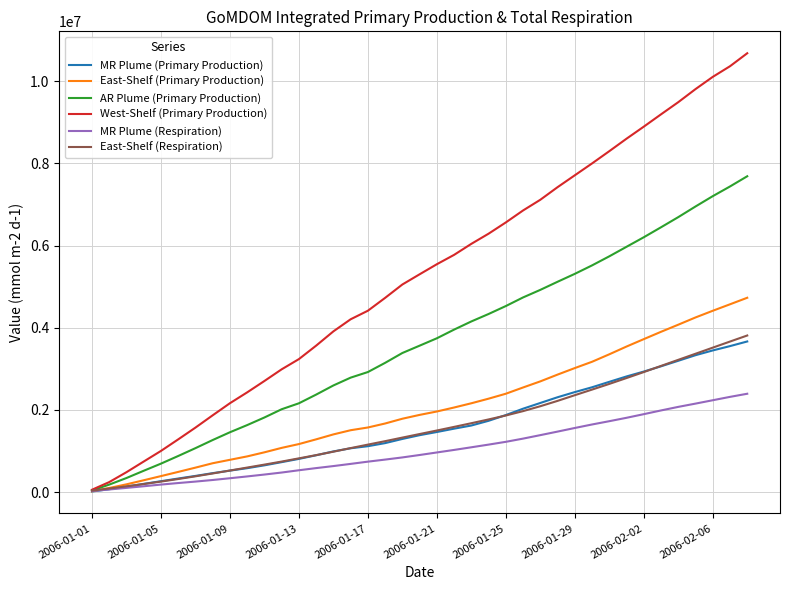

Which series has the widest spread of values?

West-Shelf (Primary Production)